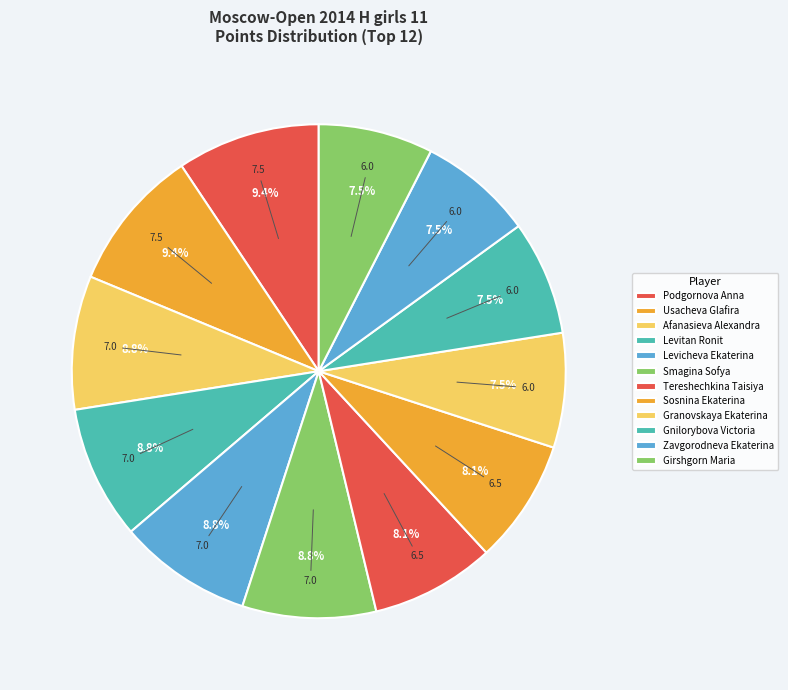

To the nearest percent, what is the difference between the Tereshechkina Taisiya and Smagina Sofya slice percentages?

1%